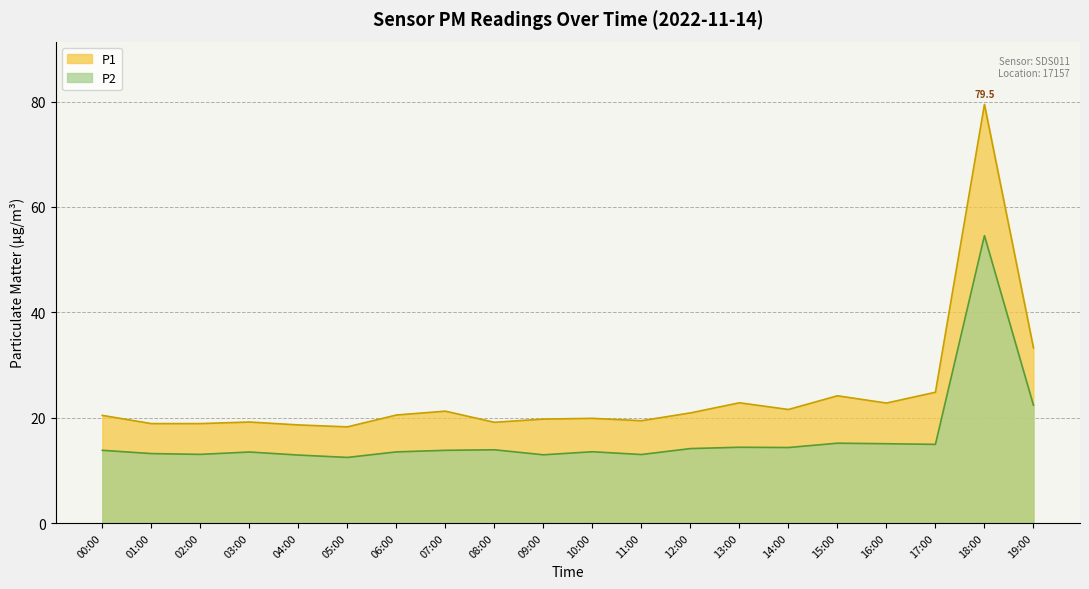

At which category is the sum across all series the highest?

18:00